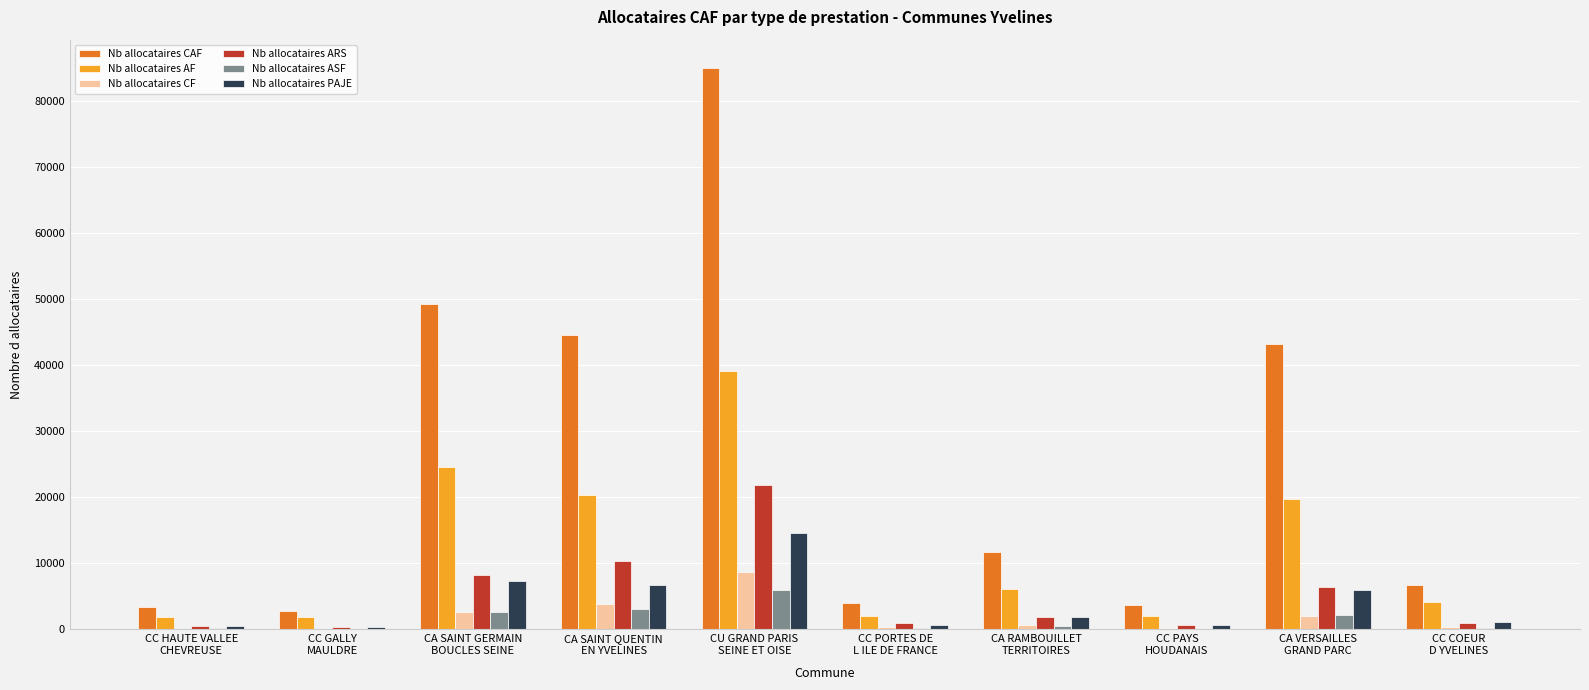

What is the sum of all Nb allocataires PAJE values?

39843